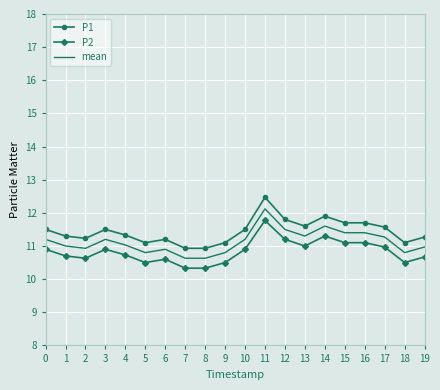

Which series has the widest spread of values?

P1